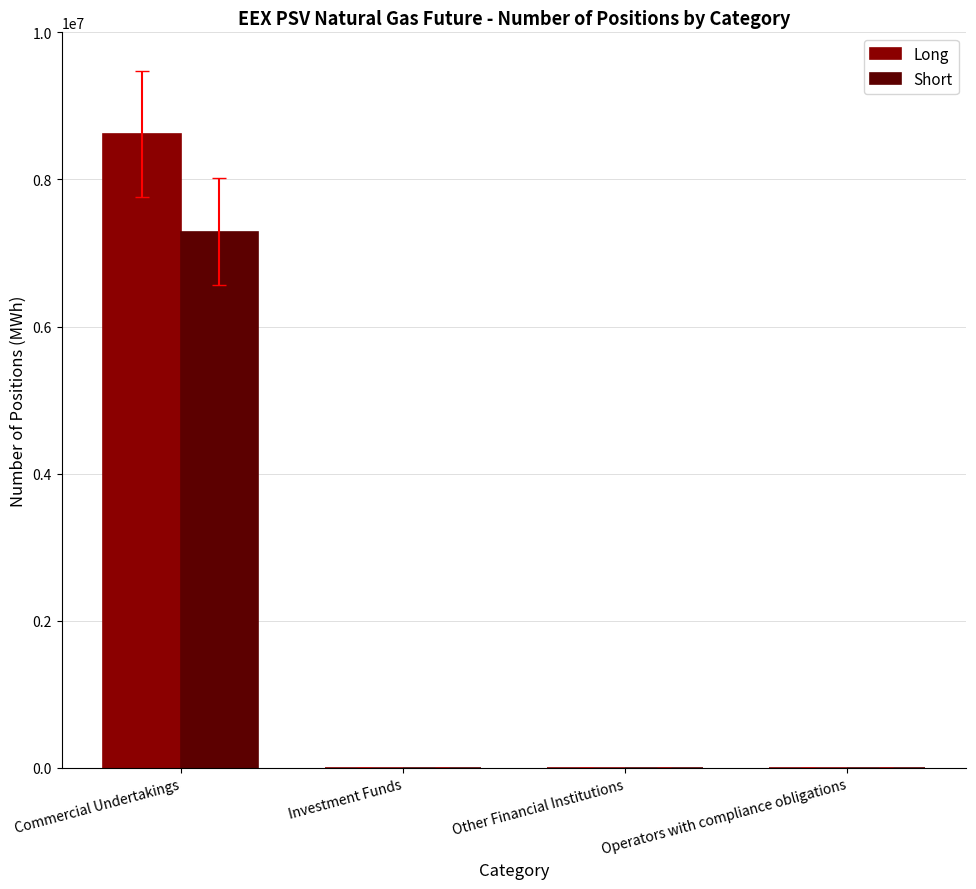

What is the average value of the Long series?

2154204